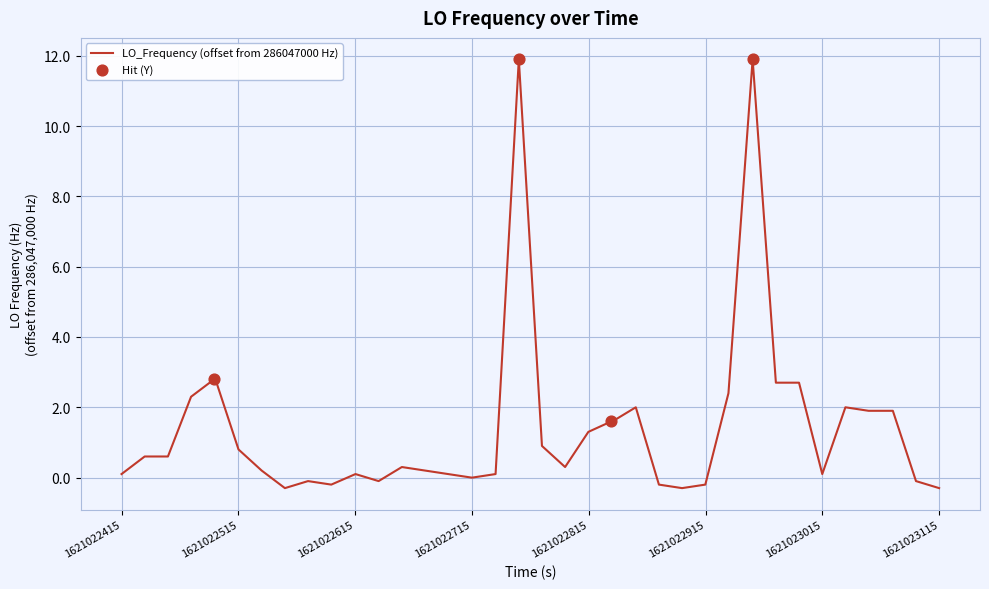

What is the greatest value displayed?

11.9